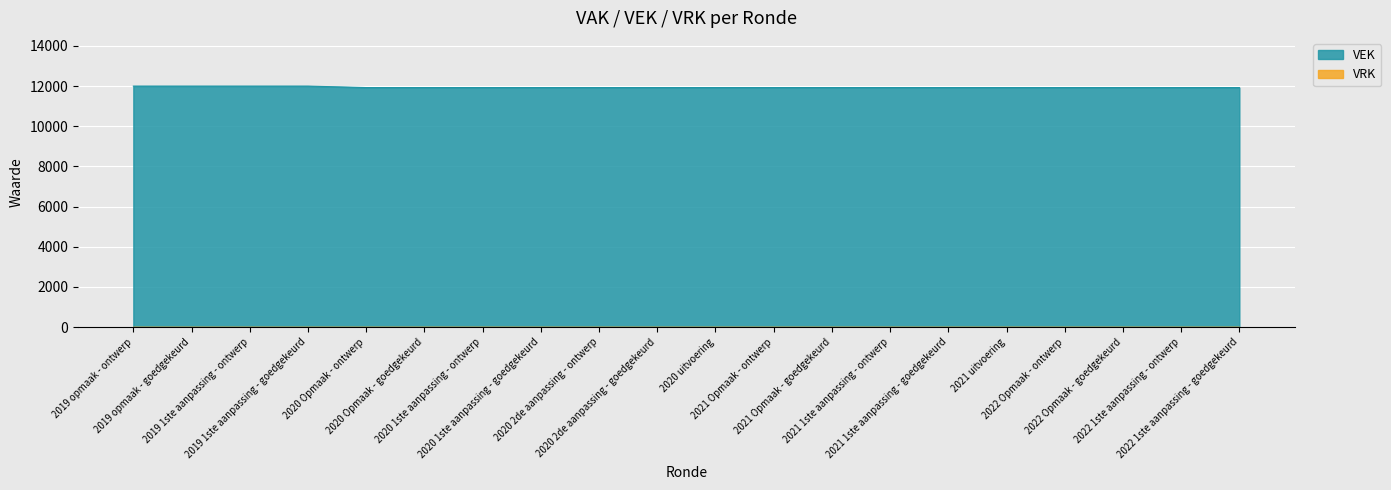

What is the minimum value shown in the chart?

0